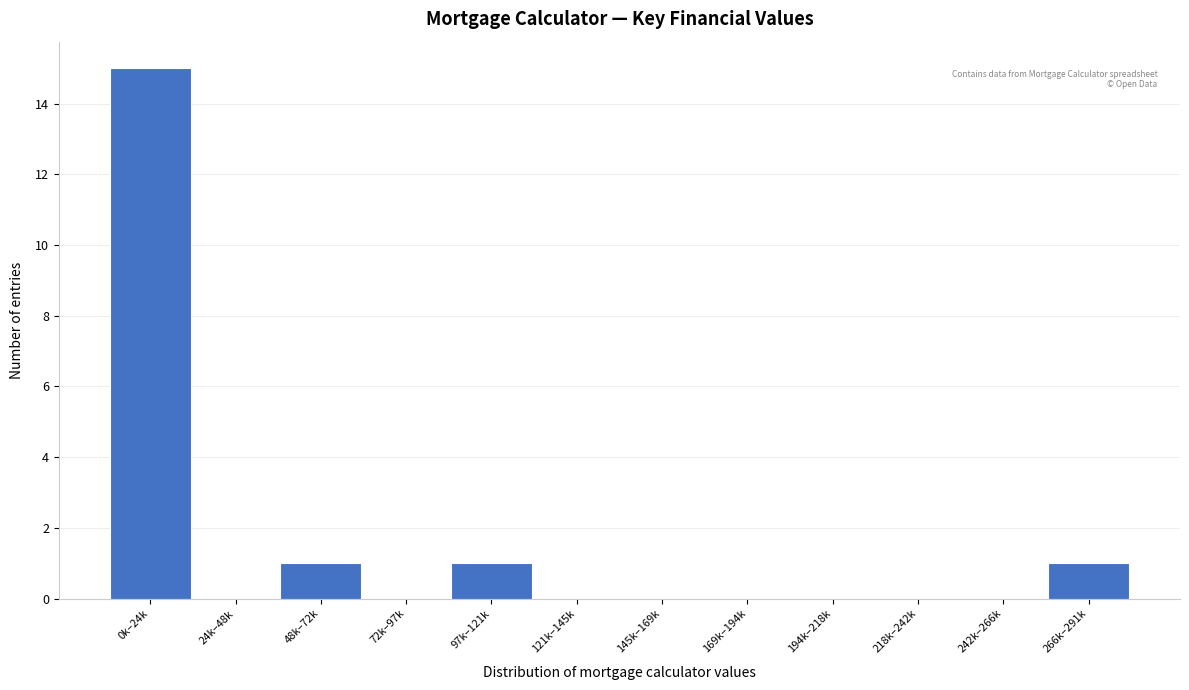

Reading right to left, what are all the values shown in this chart?

266k–291k=1	242k–266k=0	218k–242k=0	194k–218k=0	169k–194k=0	145k–169k=0	121k–145k=0	97k–121k=1	72k–97k=0	48k–72k=1	24k–48k=0	0k–24k=15